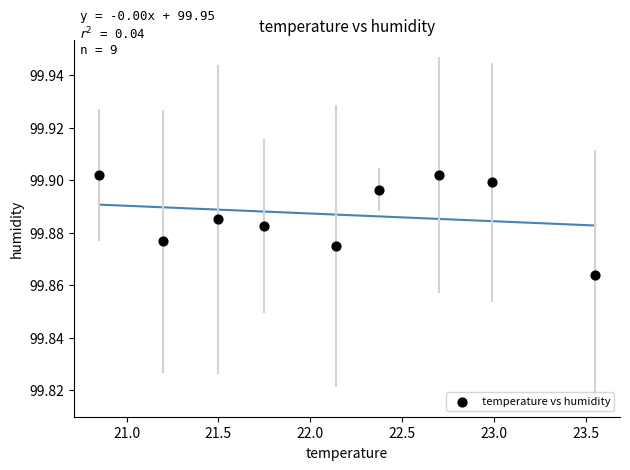

What is the range of X values (max minus min)?

2.7